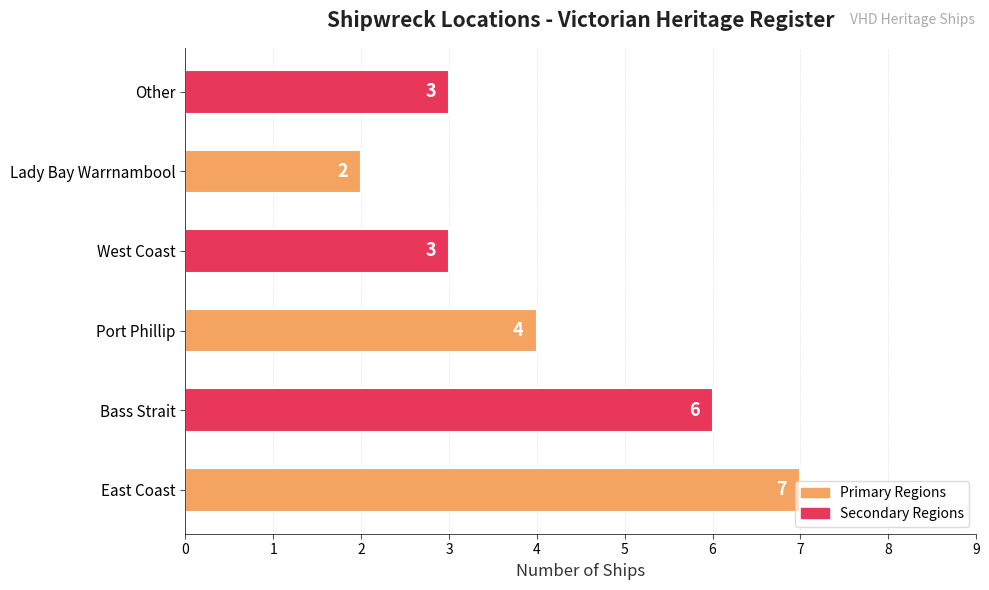

Between Port Phillip and Bass Strait, which is larger?

Bass Strait